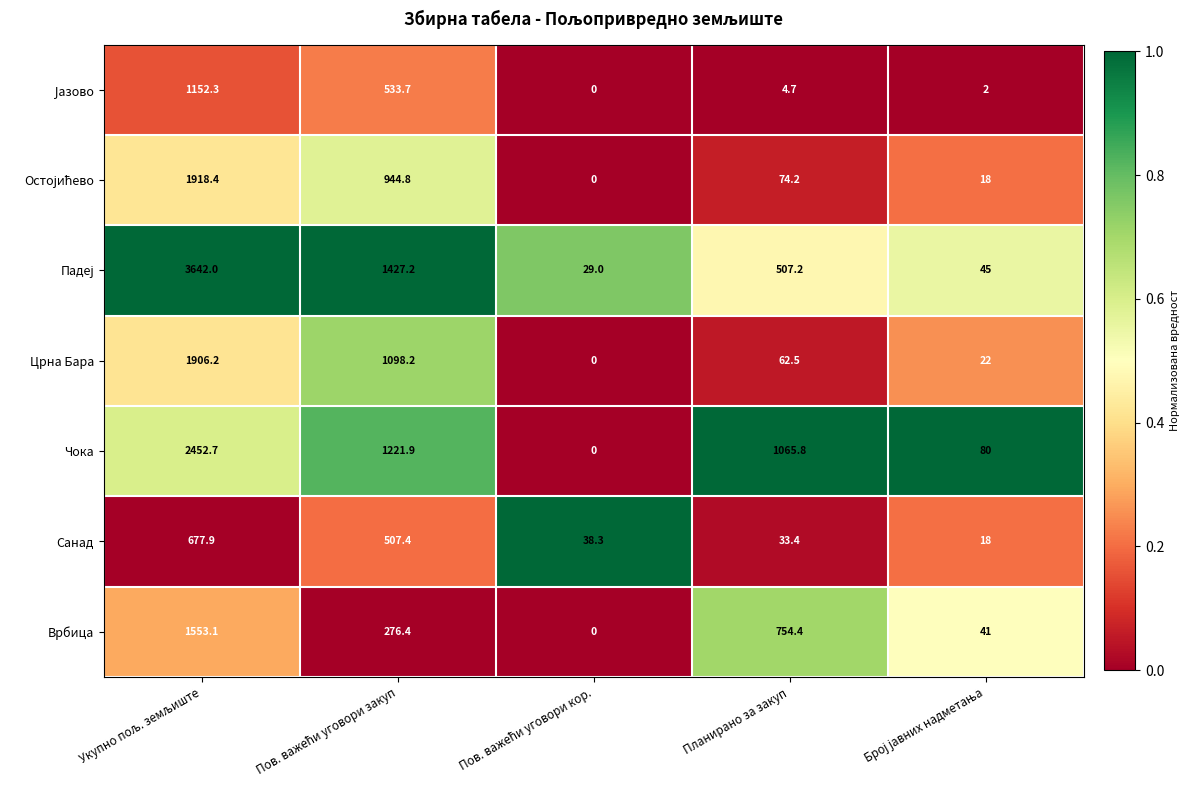

What is the spread (max minus min) of values at Планирано за закуп?

1061.1